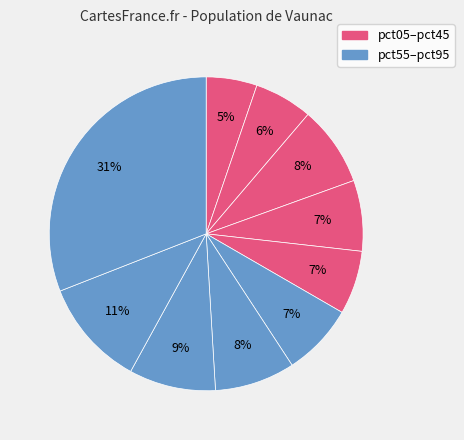

What is the largest slice in the pie chart?

pct95